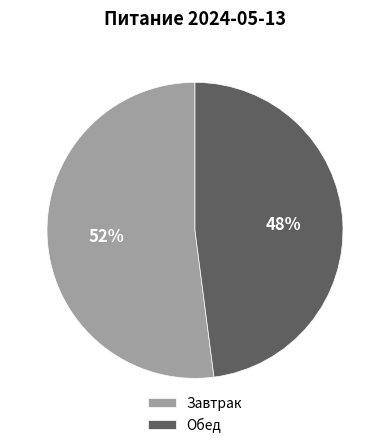

Which slice is the smallest?

Обед